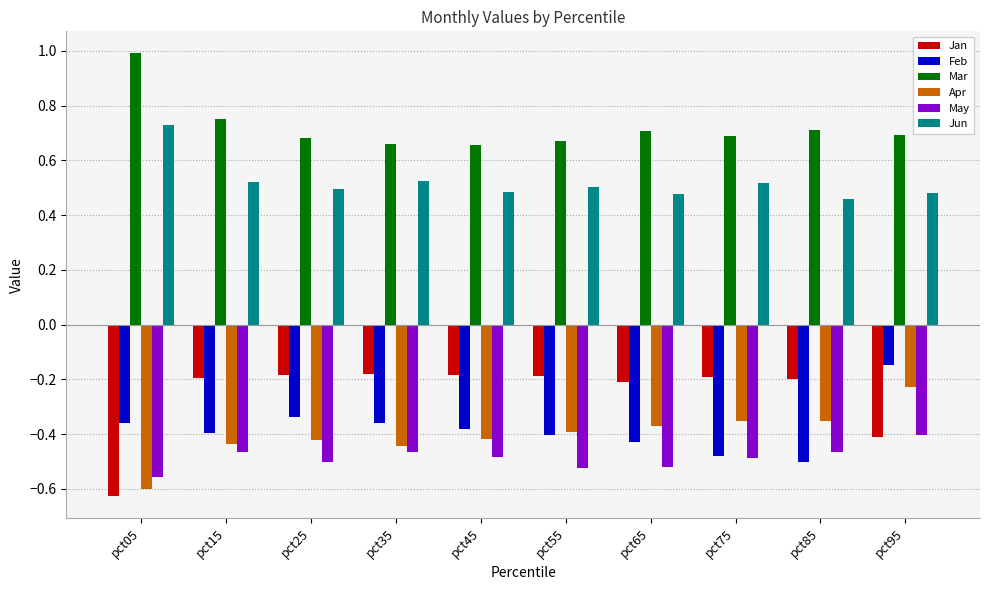

What is the difference between the maximum and minimum values in the Jan series?

0.4